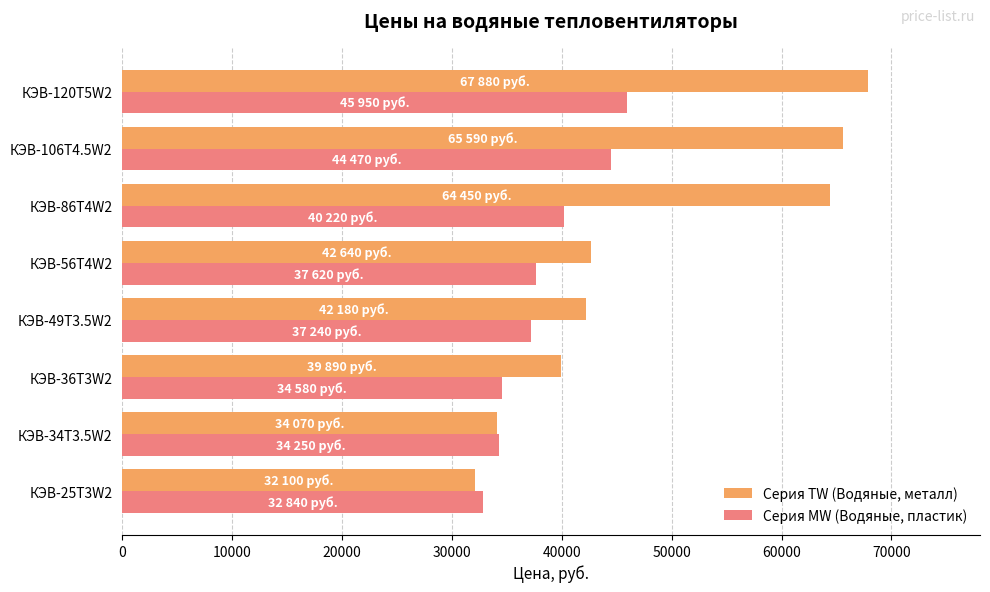

What is the spread (max minus min) of values at КЭВ-25T3W2?

740